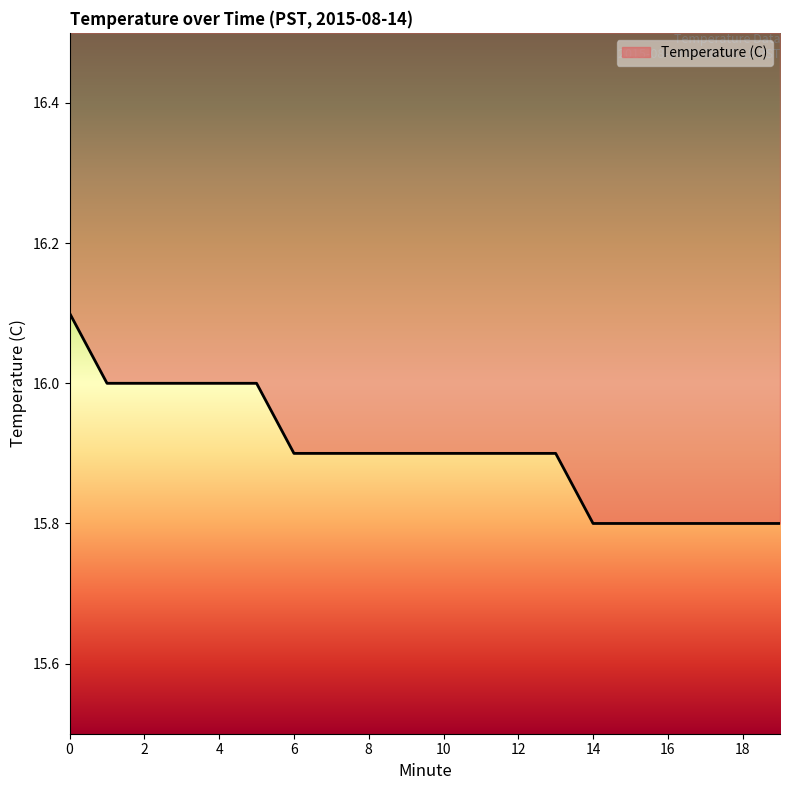

List the labels in order of value, smallest first.

14, 15, 16, 17, 18, 19, 6, 7, 8, 9, 10, 11, 12, 13, 1, 2, 3, 4, 5, 0